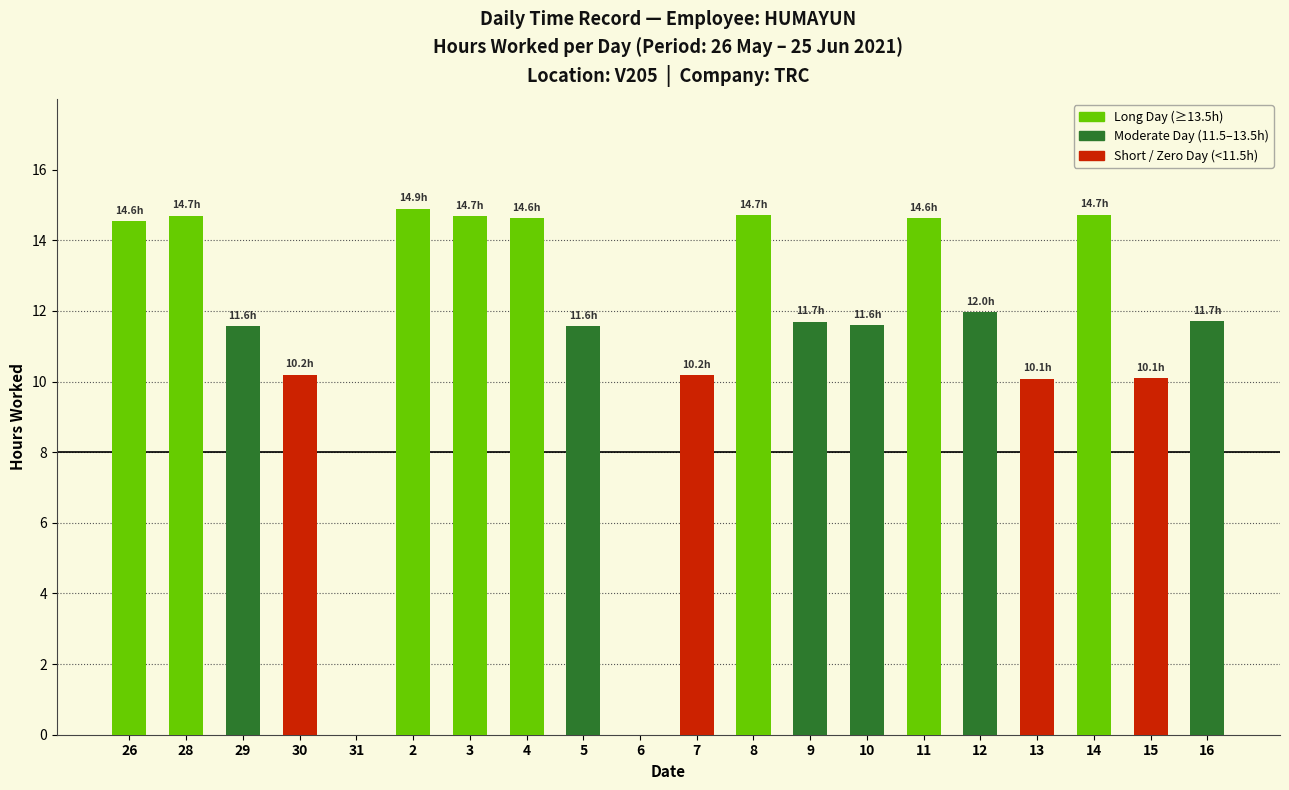

Are the bars horizontal?

No